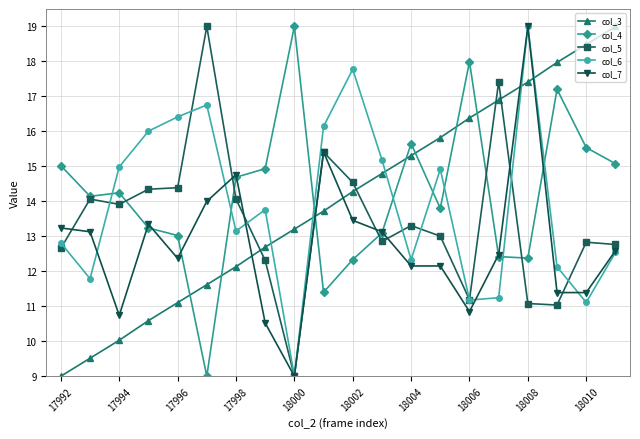

What is the maximum value shown in the chart?

19.0